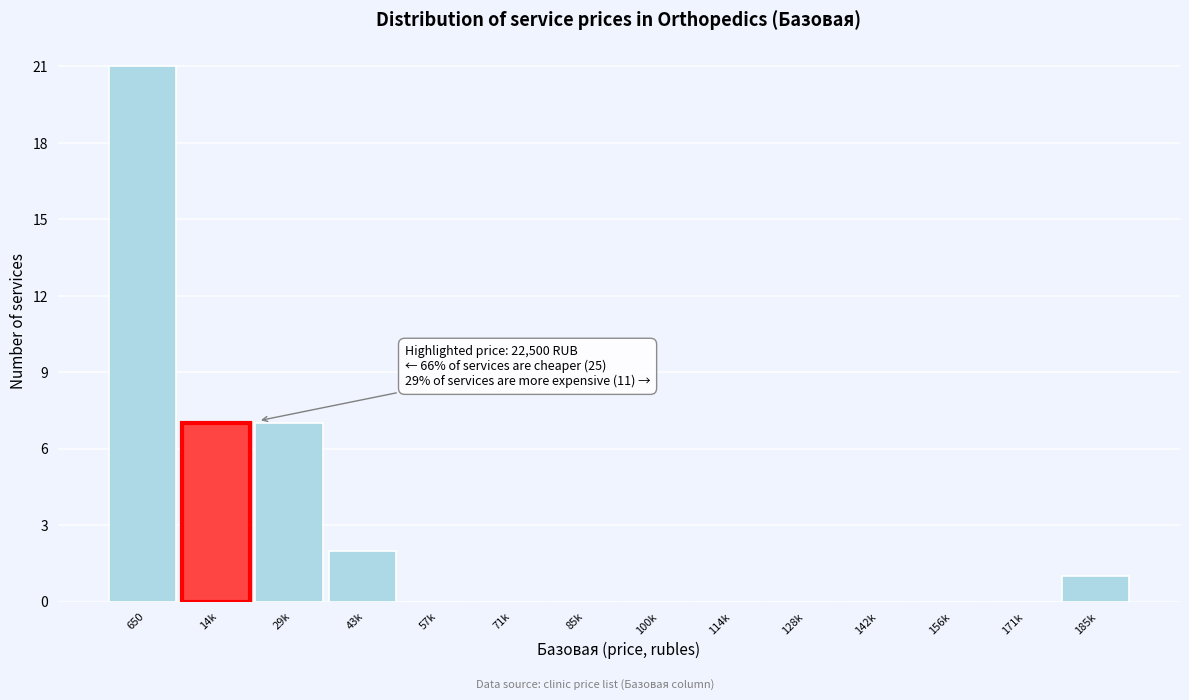

Reading left to right, extract all data points from this chart.

650=21	14k=7	29k=7	43k=2	57k=0	71k=0	85k=0	100k=0	114k=0	128k=0	142k=0	156k=0	171k=0	185k=1